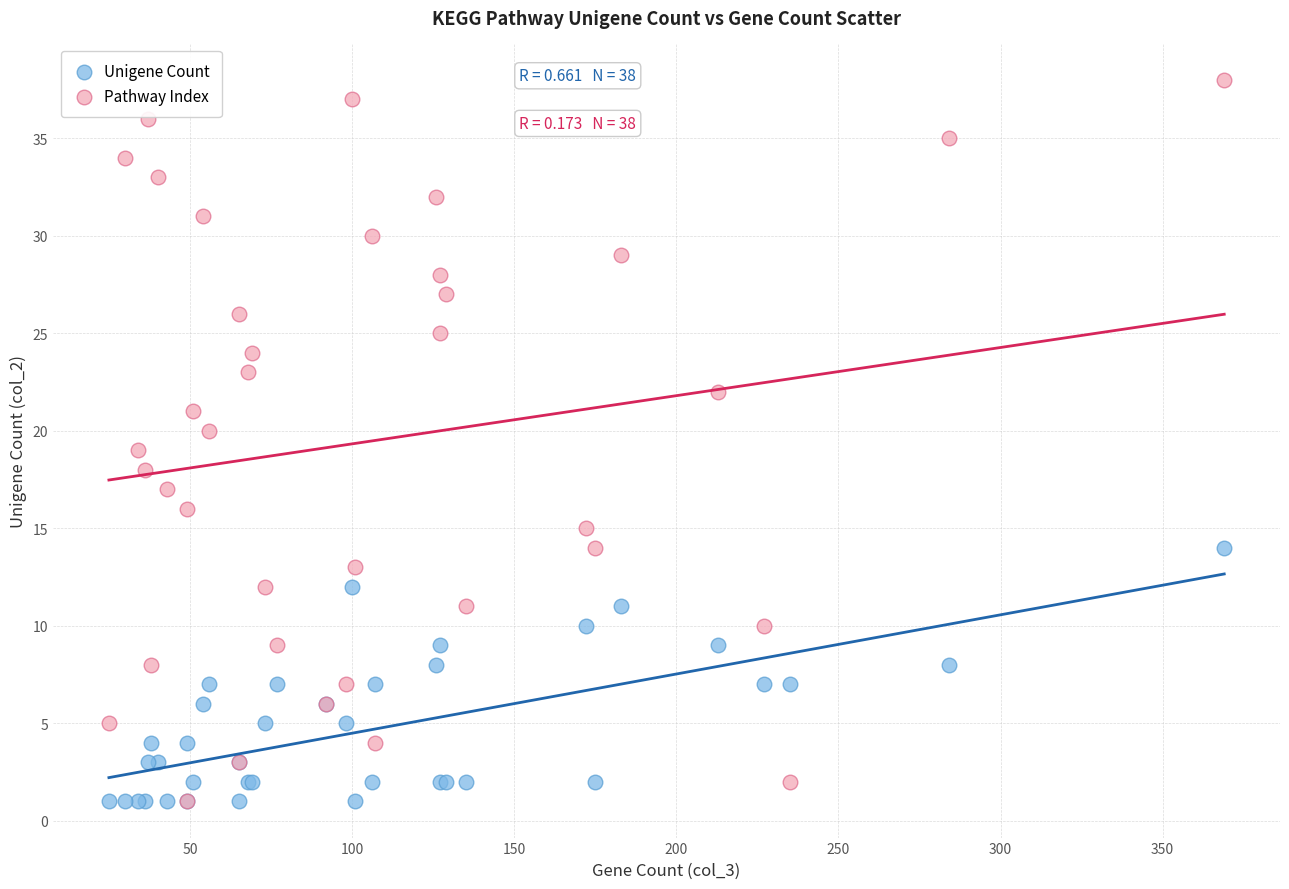

Which series reaches the maximum Y coordinate?

Pathway Index